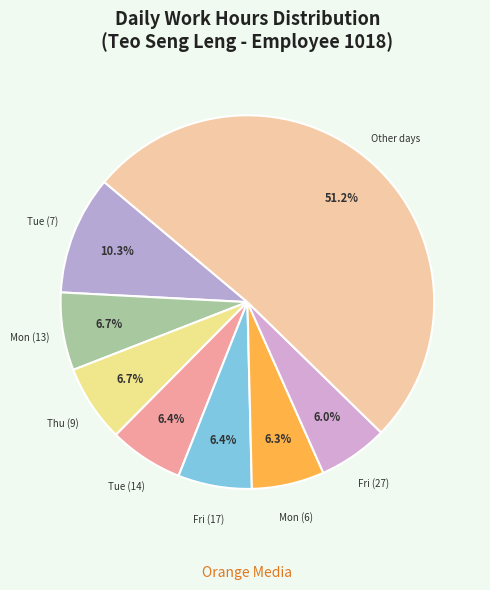

What percentage is NOT represented by Thu (9)?

93.3%